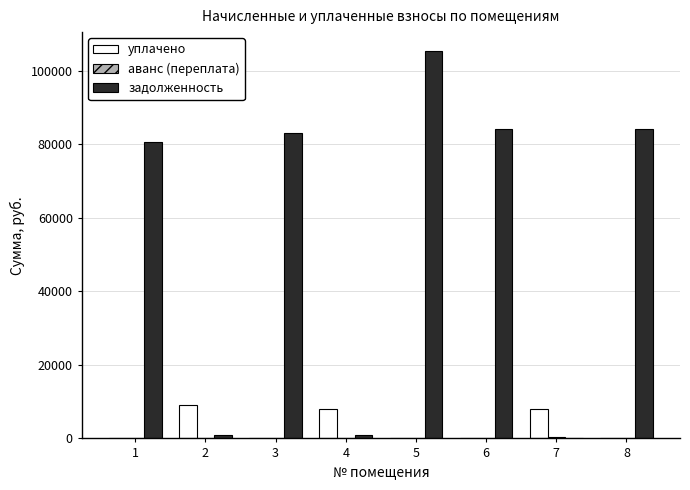

What is the total value across all series at 5?

105183.0